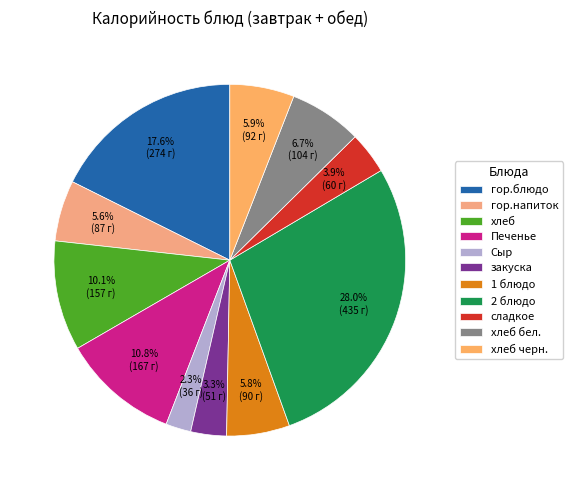

Count the number of slices in the pie.

11